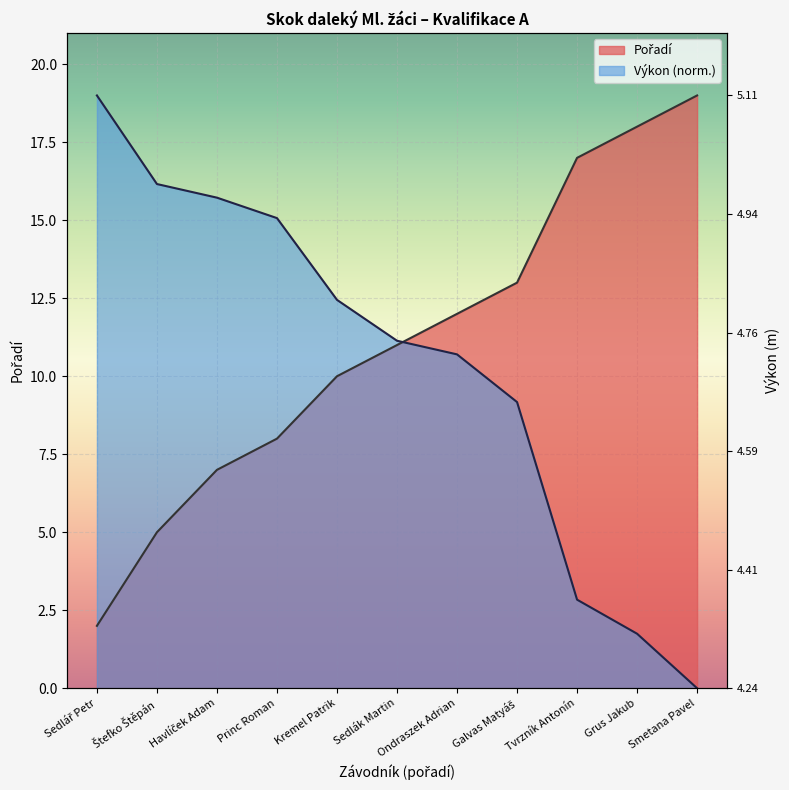

Rank the series by their maximum value, from lowest to highest.

Pořadí, Výkon